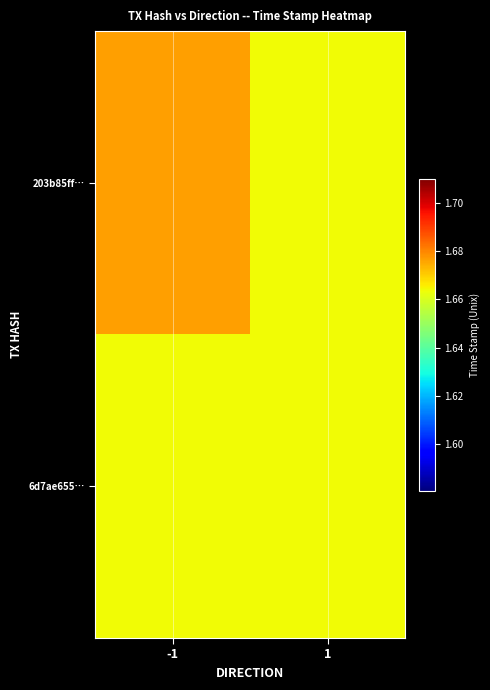

Rank the series by their maximum value, from lowest to highest.

6d7ae655…, 203b85ff…